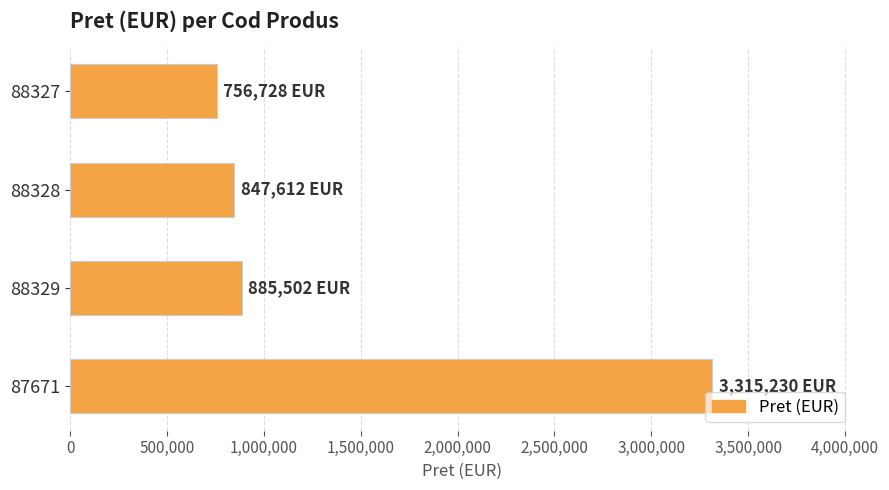

What is the average value?

1451268